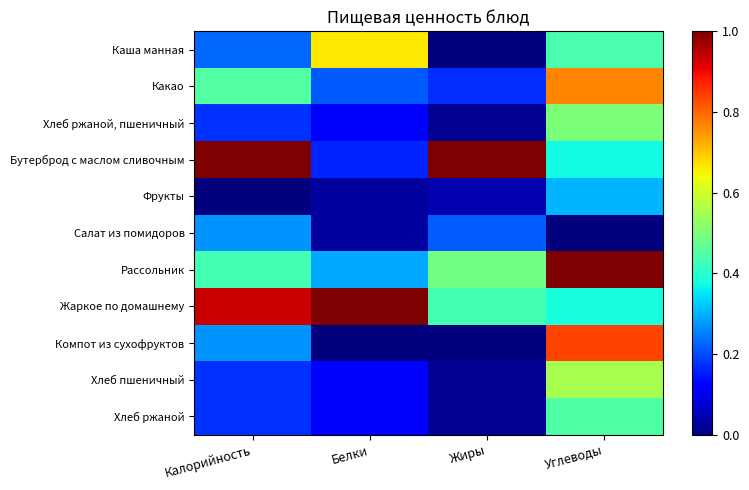

What is the greatest value displayed?

1.0